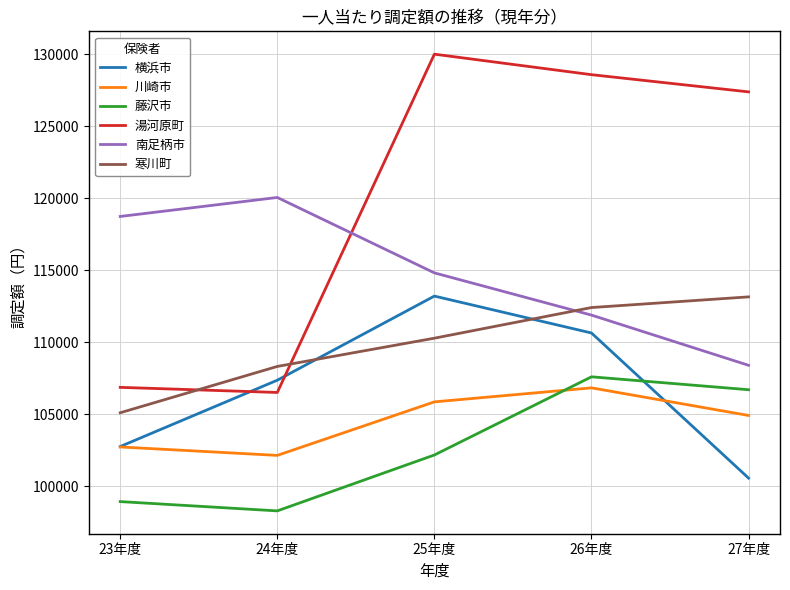

Reading right to left, what are all the values shown in this chart?

横浜市: 27年度=100555	26年度=110631	25年度=113194	24年度=107353	23年度=102749
川崎市: 27年度=104905	26年度=106822	25年度=105849	24年度=102133	23年度=102718
藤沢市: 27年度=106692	26年度=107589	25年度=102161	24年度=98280	23年度=98925
湯河原町: 27年度=127372	26年度=128566	25年度=129990	24年度=106502	23年度=106857
南足柄市: 27年度=108387	26年度=111873	25年度=114805	24年度=120041	23年度=118722
寒川町: 27年度=113139	26年度=112398	25年度=110270	24年度=108309	23年度=105092